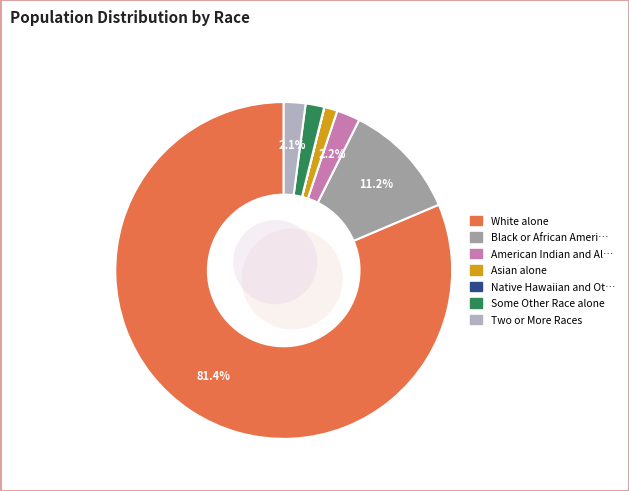

To the nearest percent, what portion does Two or More Races represent?

2%